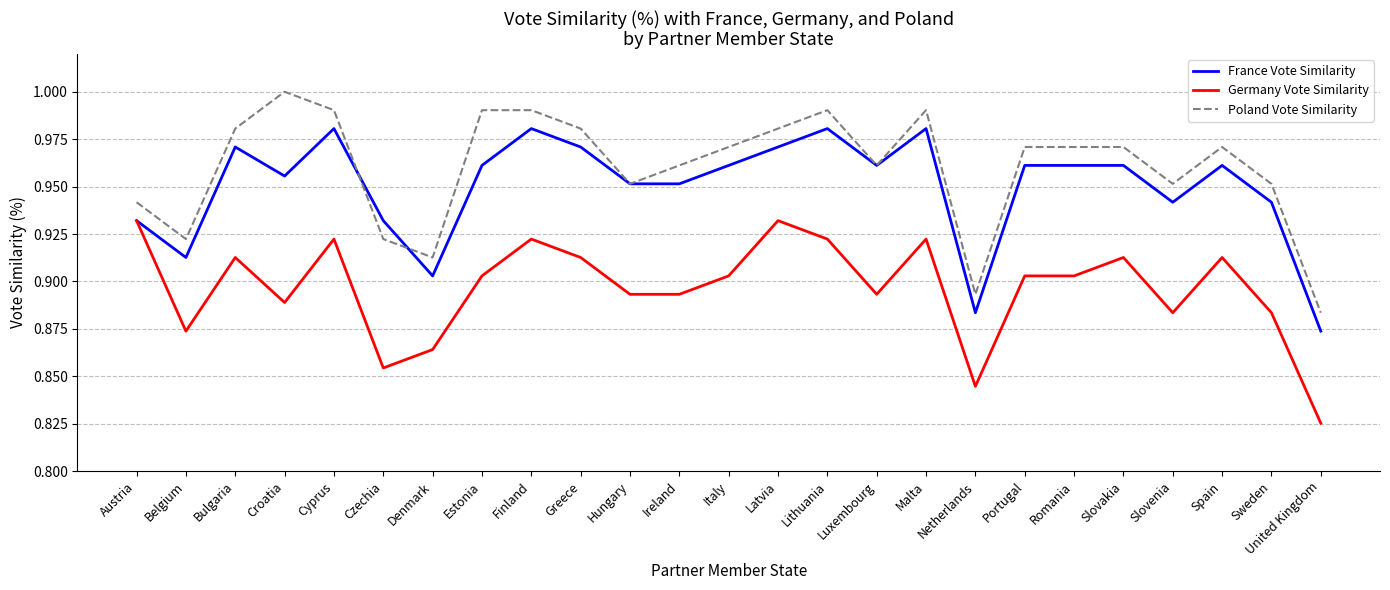

List the series in order of their overall mean, lowest first.

Germany Vote Similarity, France Vote Similarity, Poland Vote Similarity